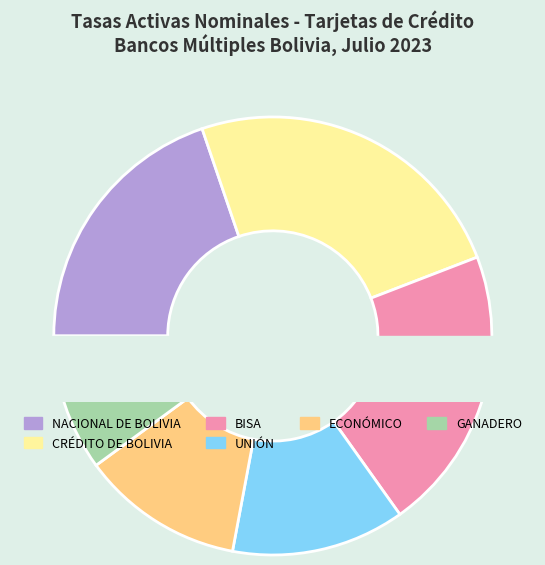

Does MERCANTIL SANTA CRUZ account for over 50% of the chart?

No